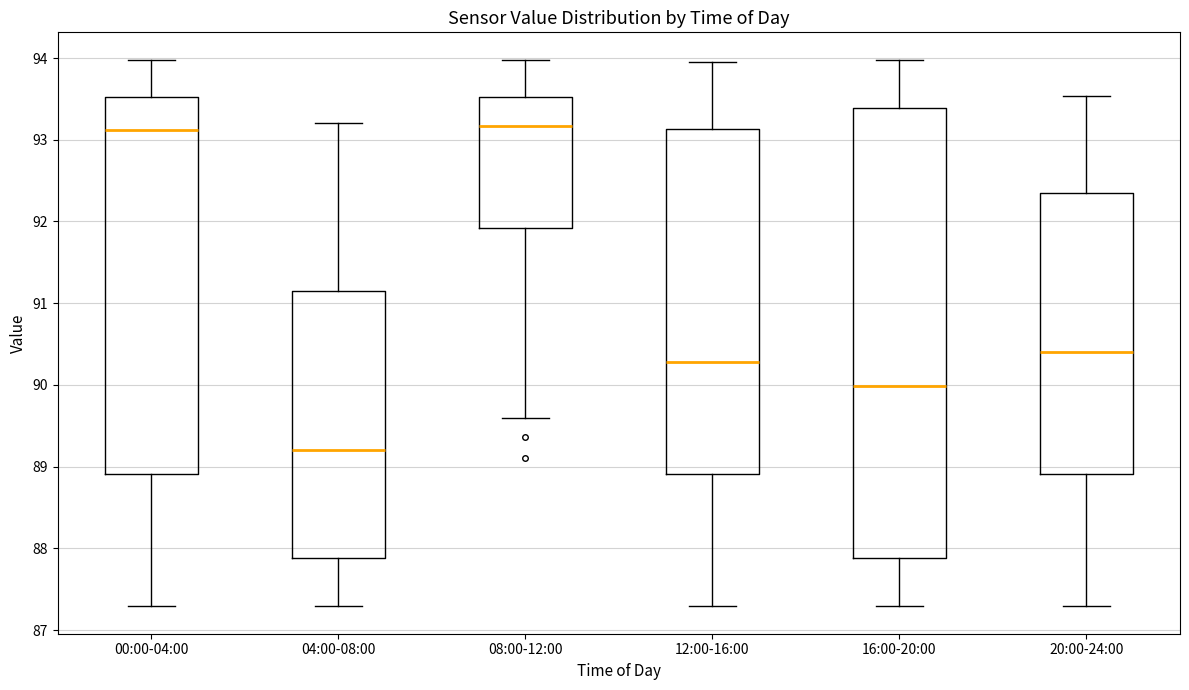

Reading left to right, read every box against the y-axis: the position of its median line, the range the box covers, and the ends of its whiskers. The values are not printed on the chart, so give them approximately, as read against the axis.

00:00-04:00: median 93.1, box 88.9 to 93.5, whiskers 87.3 to 94.0
04:00-08:00: median 89.2, box 87.9 to 91.2, whiskers 87.3 to 93.2
08:00-12:00: median 93.2, box 91.9 to 93.5, whiskers 89.6 to 94.0
12:00-16:00: median 90.3, box 88.9 to 93.1, whiskers 87.3 to 94.0
16:00-20:00: median 90.0, box 87.9 to 93.4, whiskers 87.3 to 94.0
20:00-24:00: median 90.4, box 88.9 to 92.4, whiskers 87.3 to 93.5